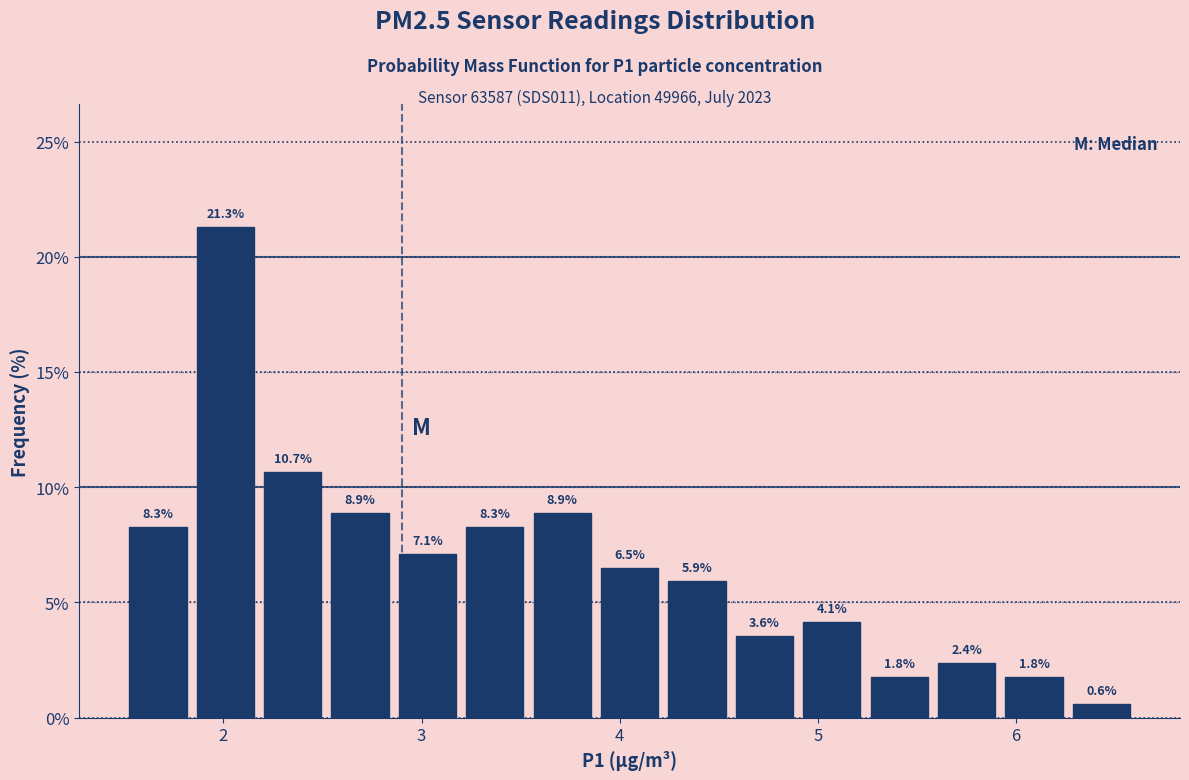

Read against the x-axis, roughly where is the centre of the tallest bar?

2.0